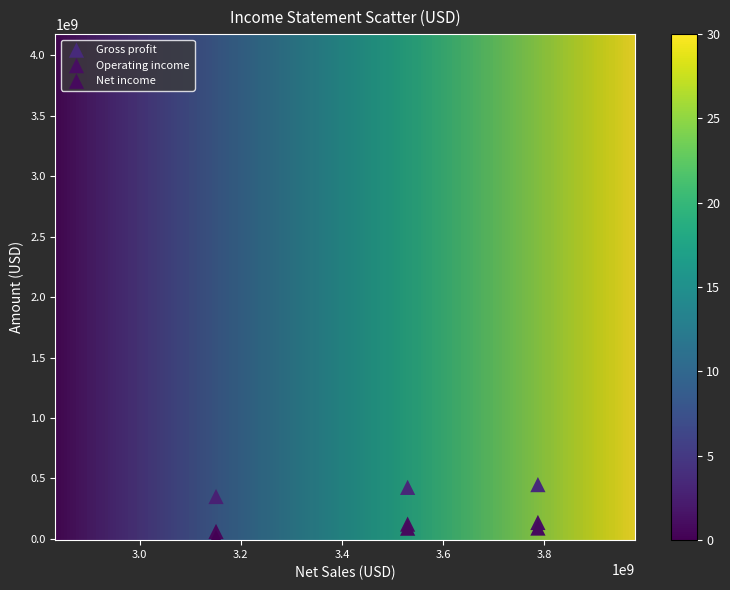

Which series reaches the maximum Y coordinate?

Gross profit